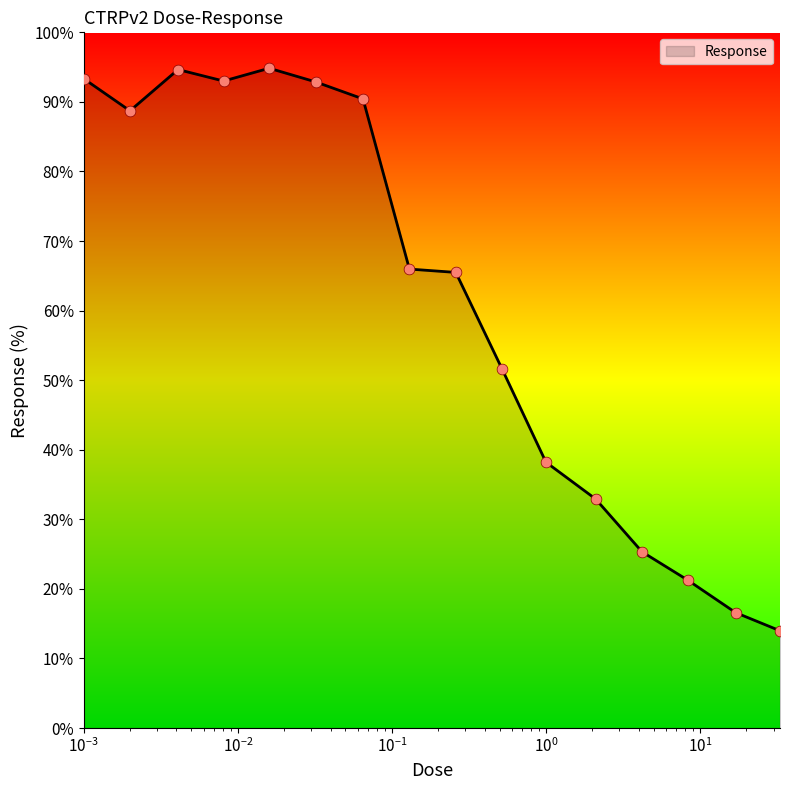

What is the difference between the maximum and minimum values?

80.9